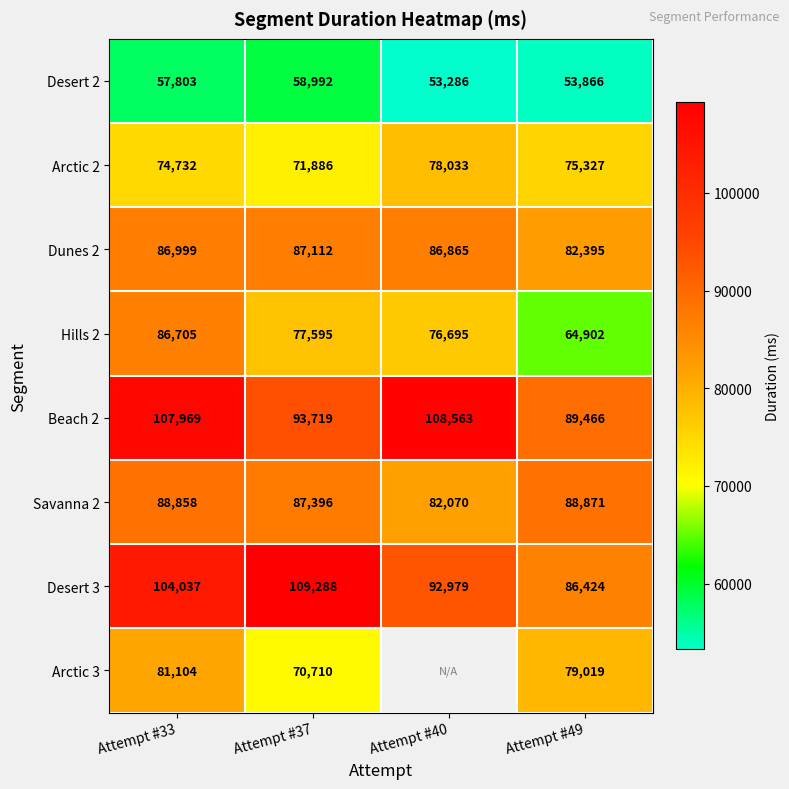

What is the total value across all series at Attempt #49?

620270